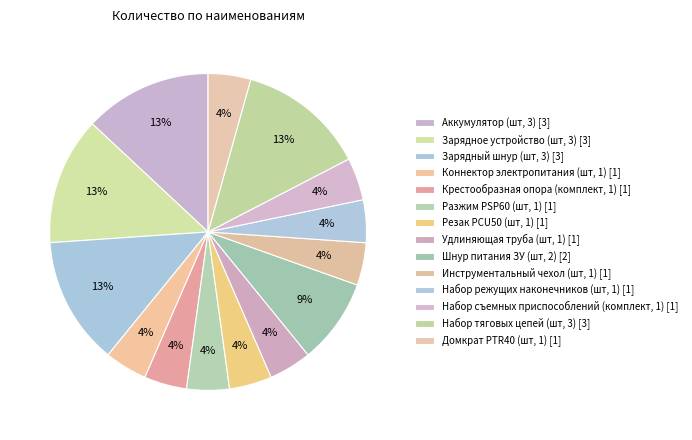

Rank the categories by value from highest to lowest.

Аккумулятор (шт, 3), Зарядное устройство (шт, 3), Зарядный шнур (шт, 3), Набор тяговых цепей (шт, 3), Шнур питания ЗУ (шт, 2), Коннектор электропитания (шт, 1), Крестообразная опора (комплект, 1), Разжим PSP60 (шт, 1), Резак PCU50 (шт, 1), Удлиняющая труба (шт, 1), Инструментальный чехол (шт, 1), Набор режущих наконечников (шт, 1), Набор съемных приспособлений (комплект, 1), Домкрат PTR40 (шт, 1)